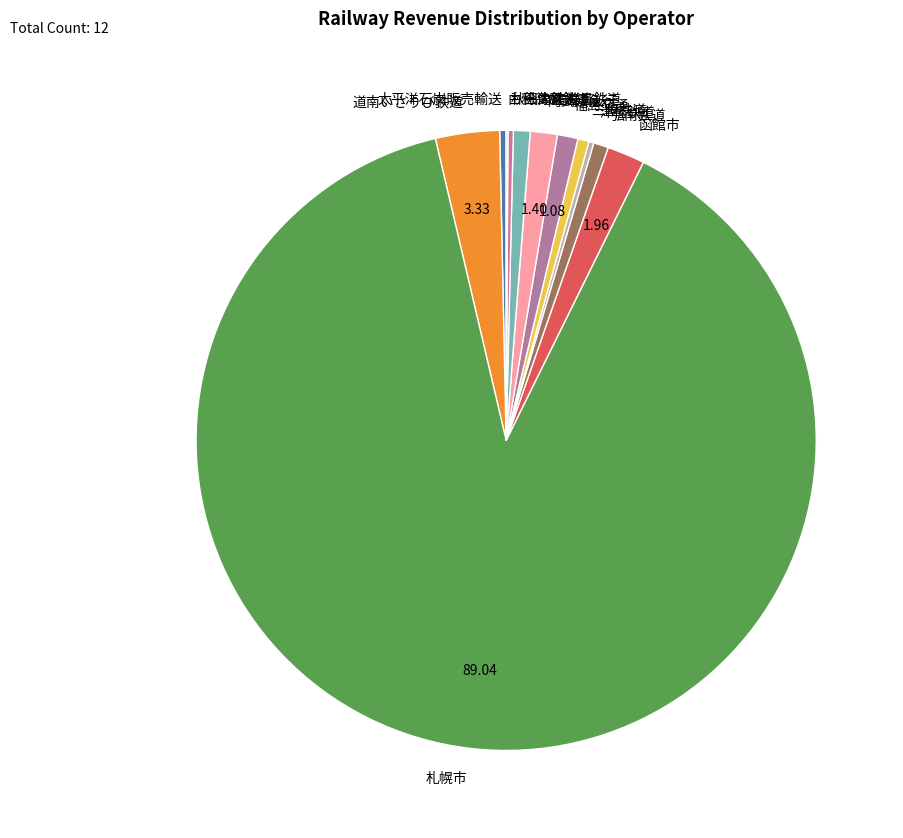

What is the majority slice?

札幌市